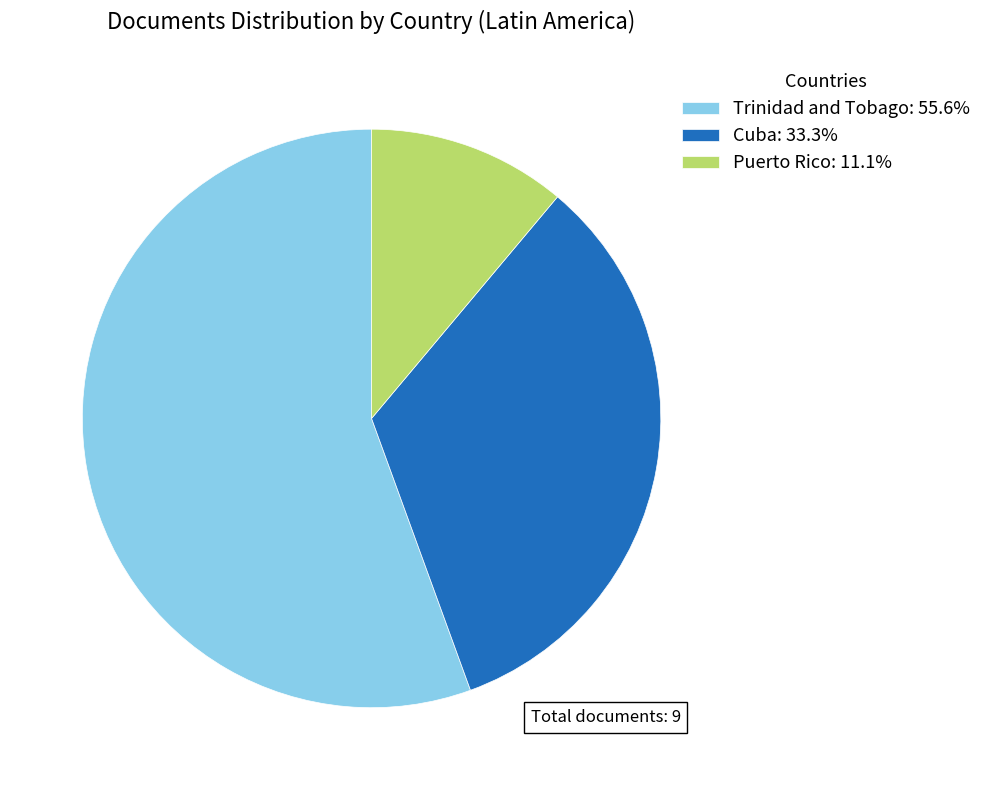

Is there a majority slice in this chart?

Yes